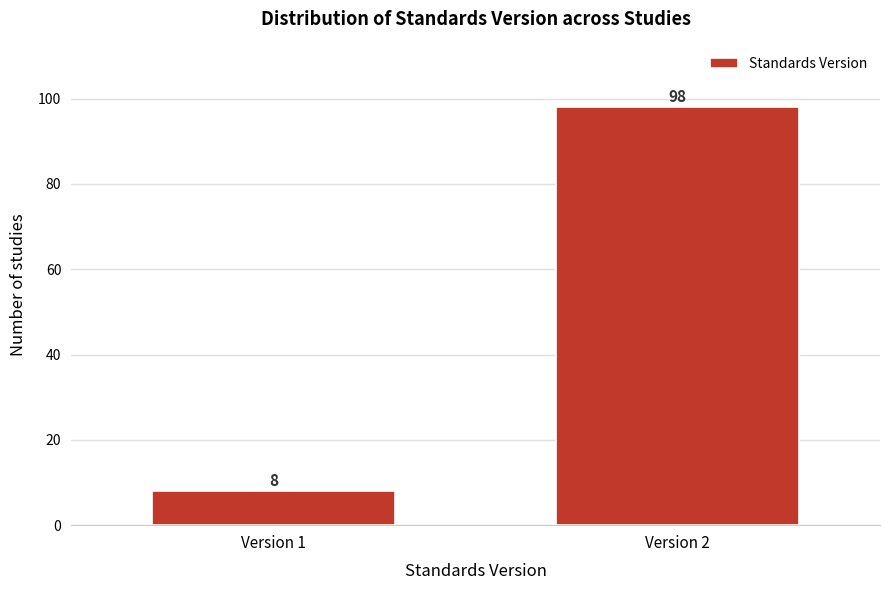

Reading left to right, what are all the values shown in this chart?

Version 1=8	Version 2=98